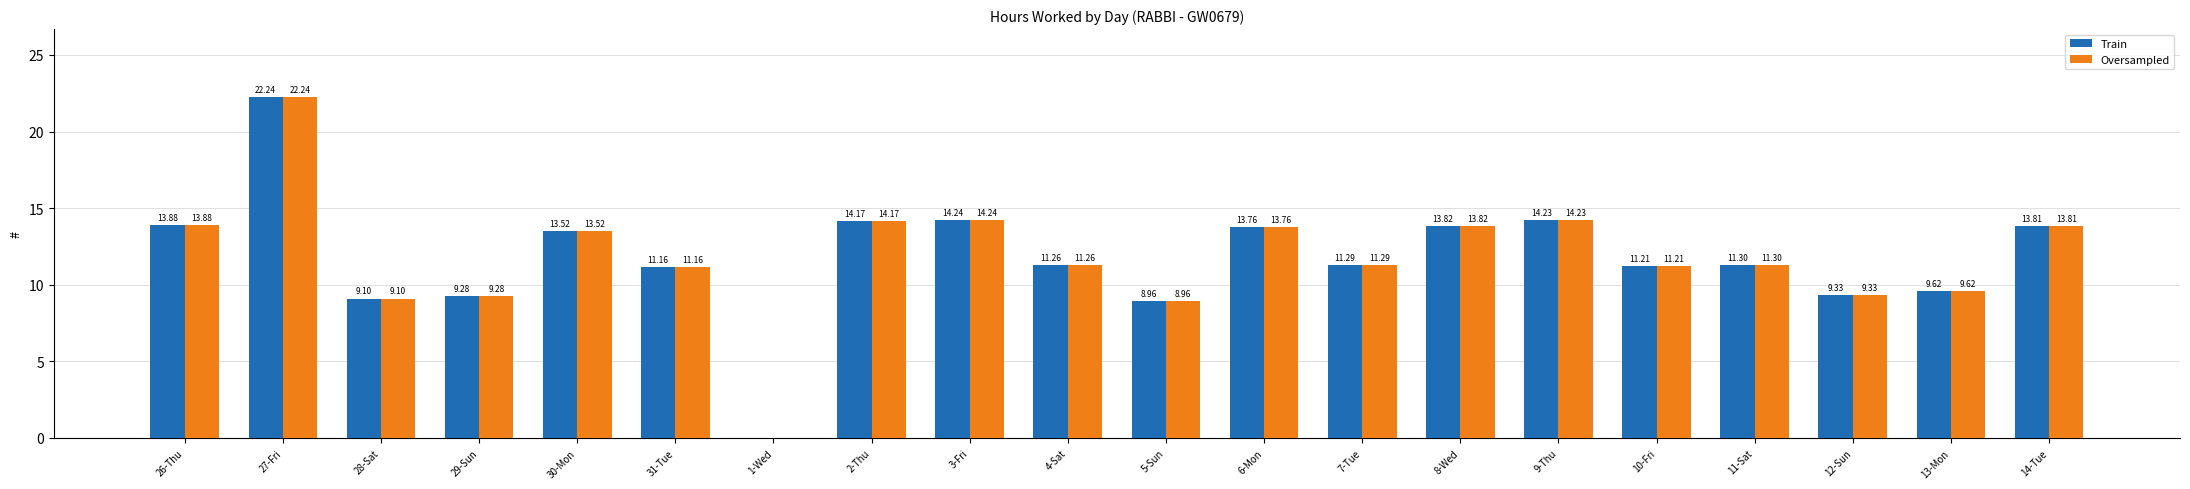

Reading left to right, list all the values displayed in this chart.

Train: 13.9	22.2	9.1	9.3	13.5	11.2	0.0	14.2	14.2	11.3	9.0	13.8	11.3	13.8	14.2	11.2	11.3	9.3	9.6	13.8
Oversampled: 13.9	22.2	9.1	9.3	13.5	11.2	0.0	14.2	14.2	11.3	9.0	13.8	11.3	13.8	14.2	11.2	11.3	9.3	9.6	13.8